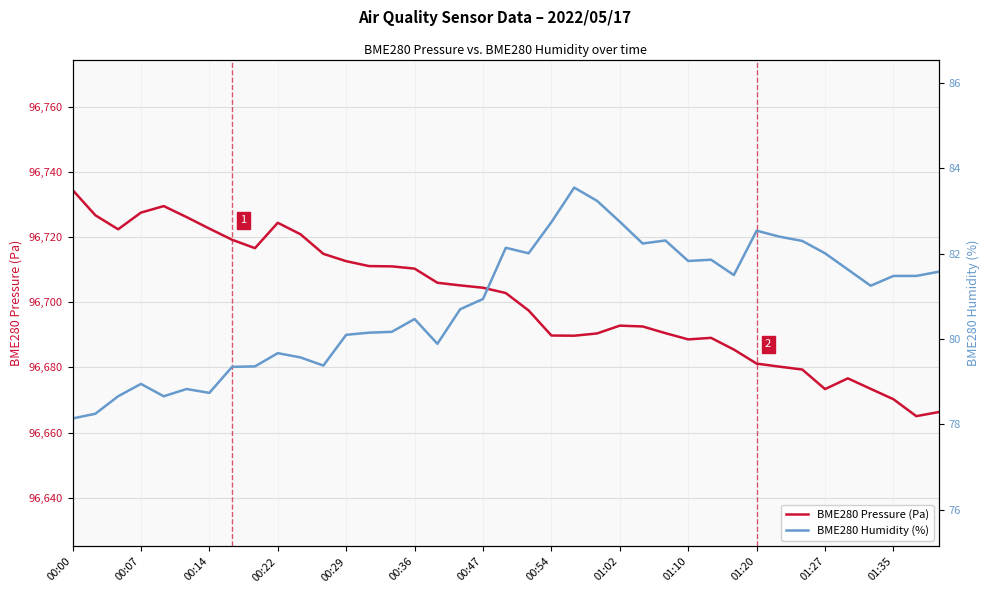

The value of BME280 Pressure (Pa) at 01:20 is 54726.1. True or false?

False